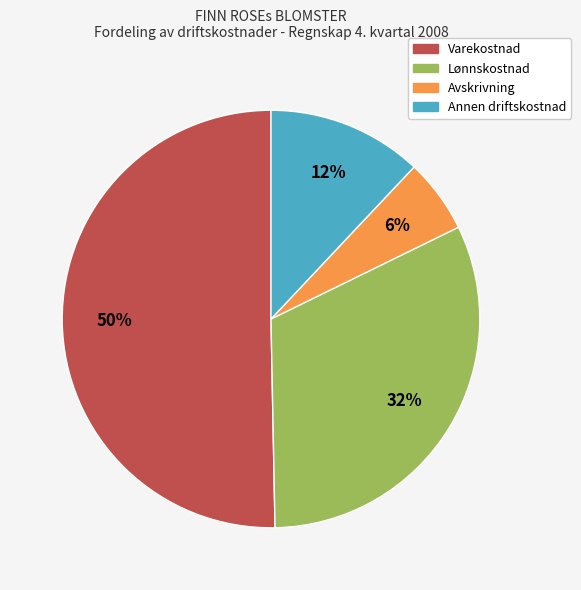

To the nearest percent, what is the difference between the Lønnskostnad and Avskrivning slice percentages?

26%